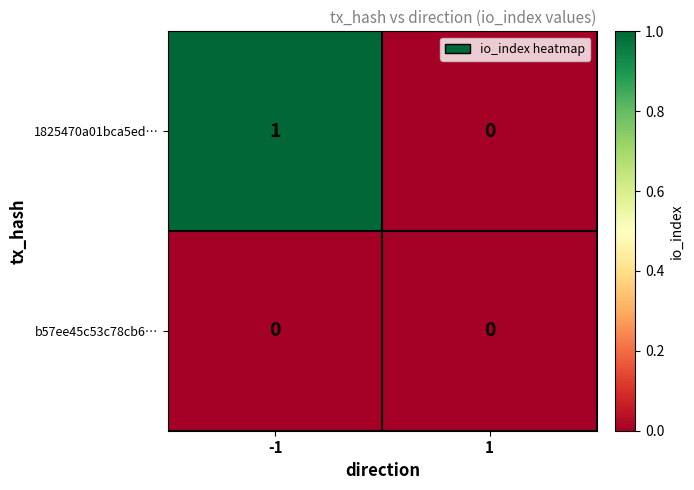

How many data points in 1825470a01bca5ed… are less than 1?

1